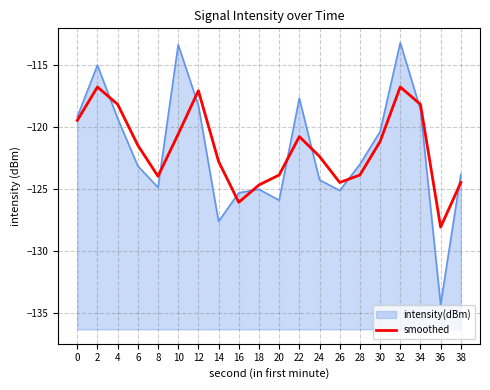

What is the greatest value displayed?

-116.8